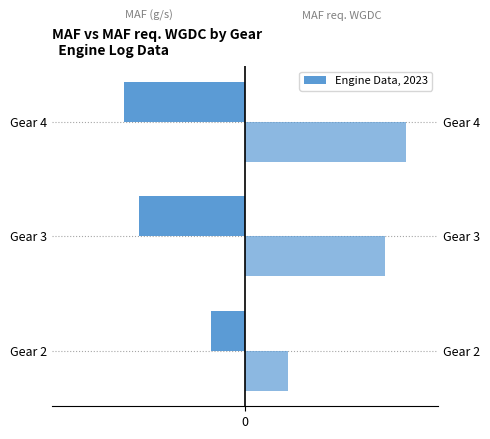

What is the value of the MAF (g/s) bar at the 1st from the left?

-61.2